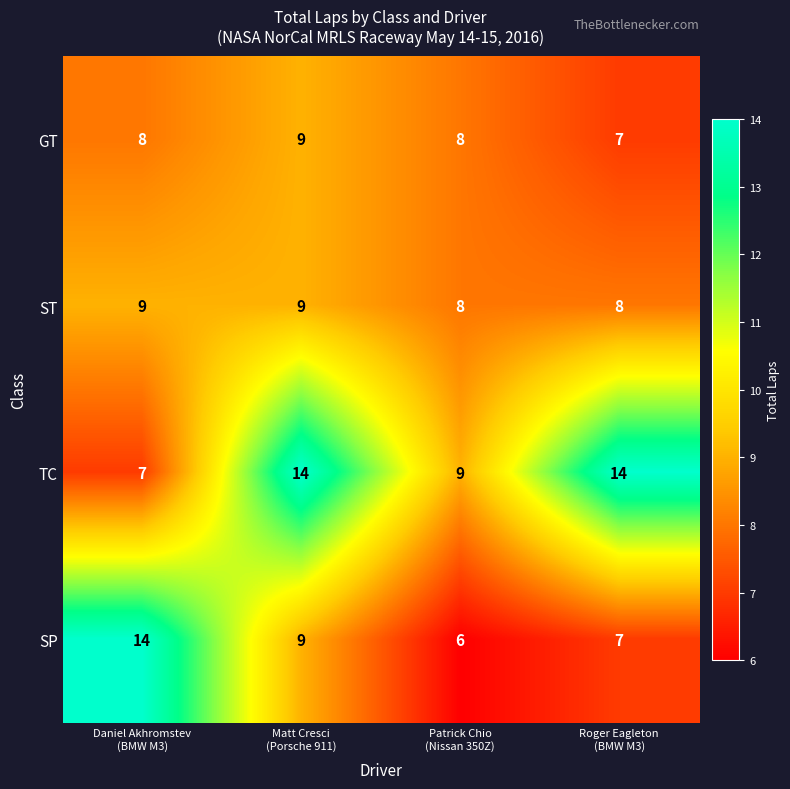

Which series has the largest range (max minus min)?

SP